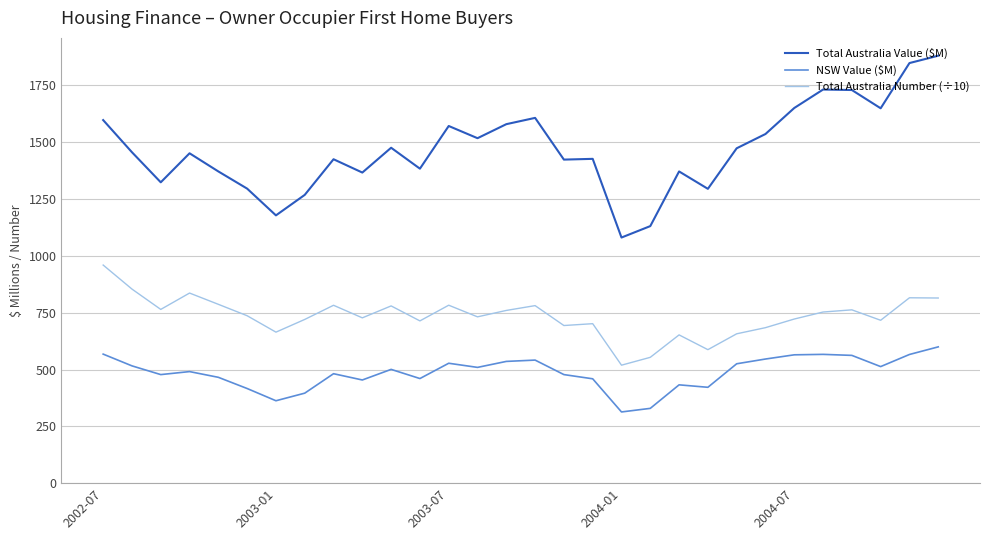

List the series in order of their peak value, highest first.

Total Australia Value ($M), Total Australia Number (÷10), NSW Value ($M)